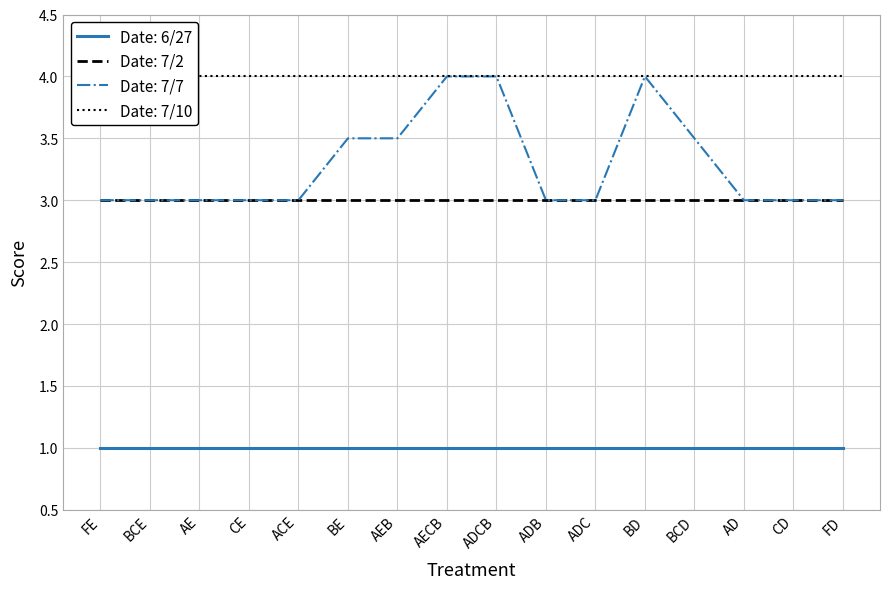

Reading right to left, extract all data points from this chart.

Date: 6/27: FD=1.0	CD=1.0	AD=1.0	BCD=1.0	BD=1.0	ADC=1.0	ADB=1.0	ADCB=1.0	AECB=1.0	AEB=1.0	BE=1.0	ACE=1.0	CE=1.0	AE=1.0	BCE=1.0	FE=1.0
Date: 7/2: FD=3.0	CD=3.0	AD=3.0	BCD=3.0	BD=3.0	ADC=3.0	ADB=3.0	ADCB=3.0	AECB=3.0	AEB=3.0	BE=3.0	ACE=3.0	CE=3.0	AE=3.0	BCE=3.0	FE=3.0
Date: 7/7: FD=3.0	CD=3.0	AD=3.0	BCD=3.5	BD=4.0	ADC=3.0	ADB=3.0	ADCB=4.0	AECB=4.0	AEB=3.5	BE=3.5	ACE=3.0	CE=3.0	AE=3.0	BCE=3.0	FE=3.0
Date: 7/10: FD=4.0	CD=4.0	AD=4.0	BCD=4.0	BD=4.0	ADC=4.0	ADB=4.0	ADCB=4.0	AECB=4.0	AEB=4.0	BE=4.0	ACE=4.0	CE=4.0	AE=4.0	BCE=4.0	FE=4.0